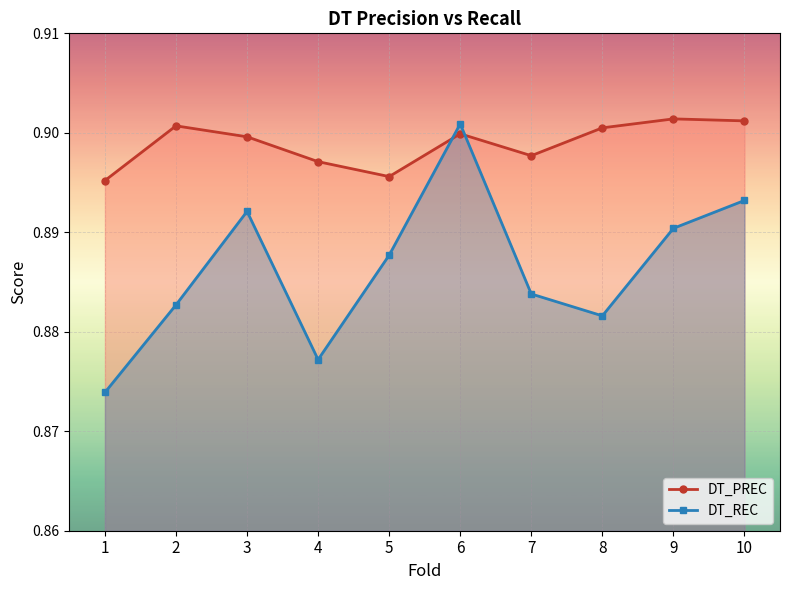

How many data points does each series have?

10